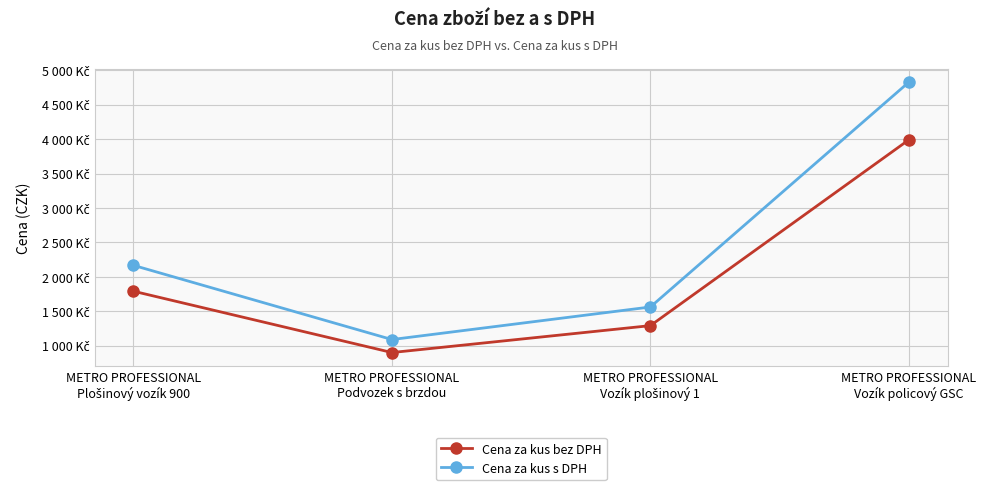

True or false: Cena za kus bez DPH has a value of 1337.3 at METRO PROFESSIONAL
Podvozek s brzdou.

False